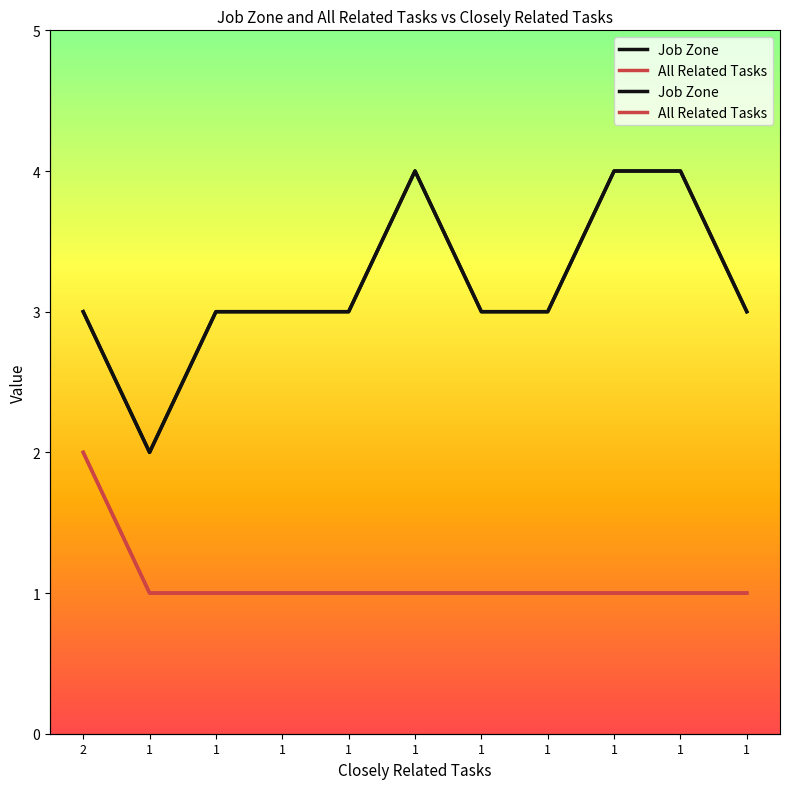

Which label corresponds to the largest value in the chart?

1